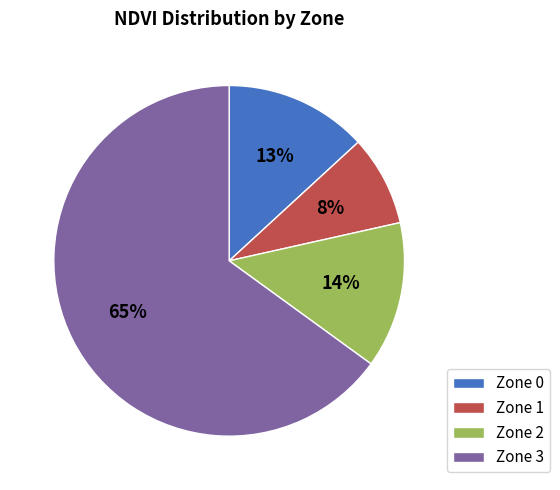

True or false: Zone 1 accounts for 8% of the total.

True